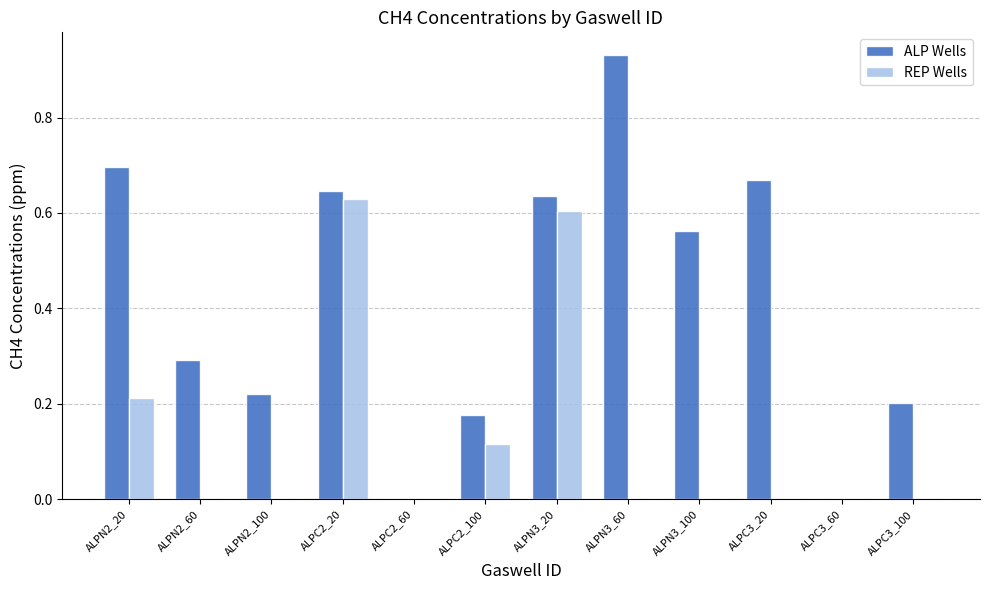

Which category has the highest value across all series?

ALPN3_60